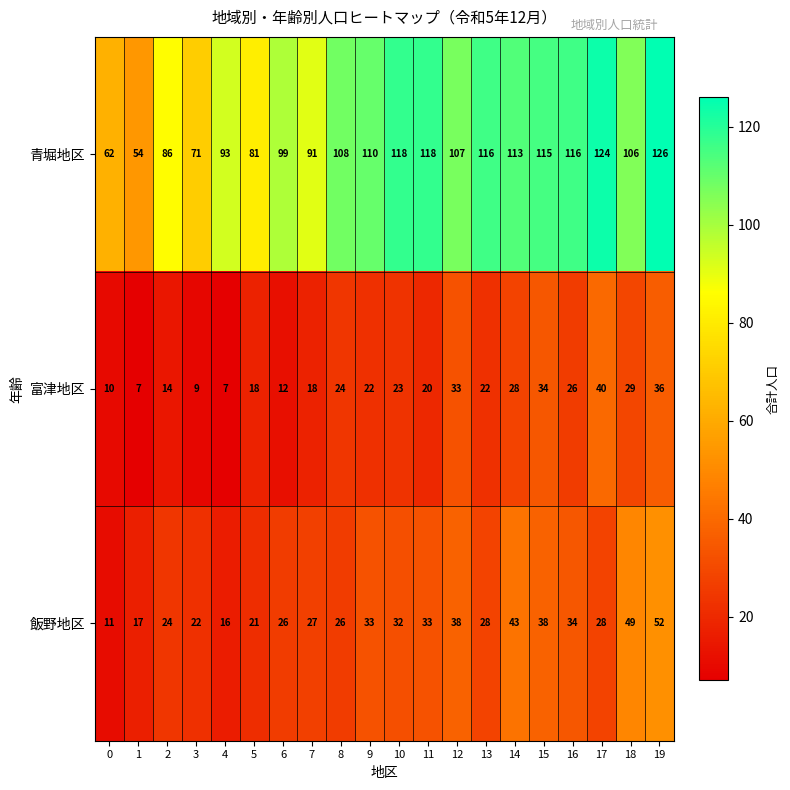

How many distinct data groups are displayed?

3